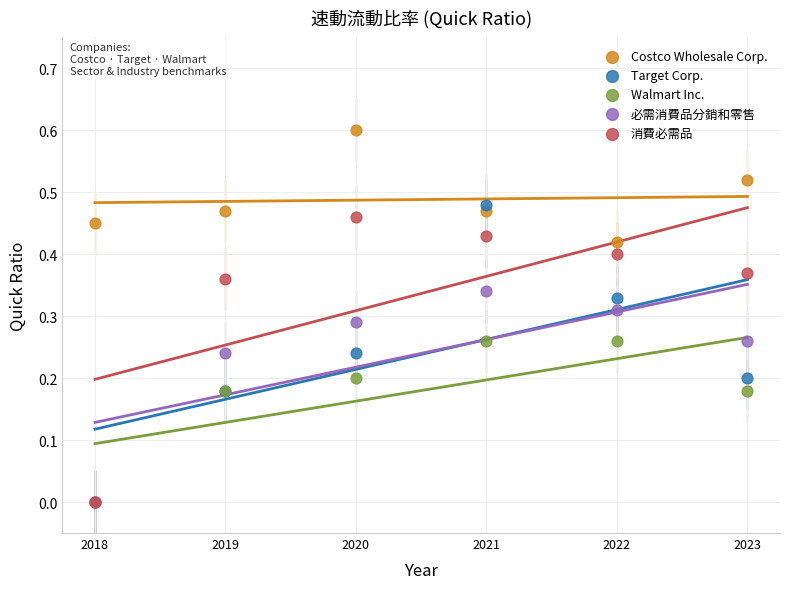

Which series has the widest spread of Y values?

Target Corp.